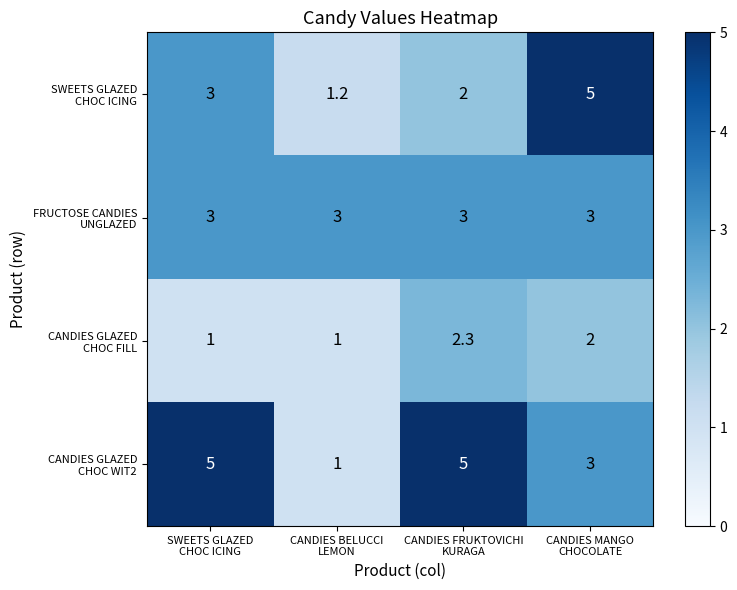

At which category is the sum across all series the highest?

CANDIES MANGO
CHOCOLATE